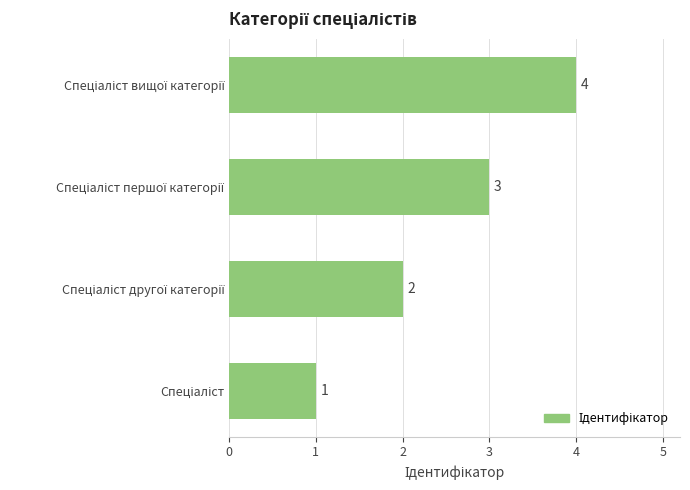

How many values are between 2 and 4?

3